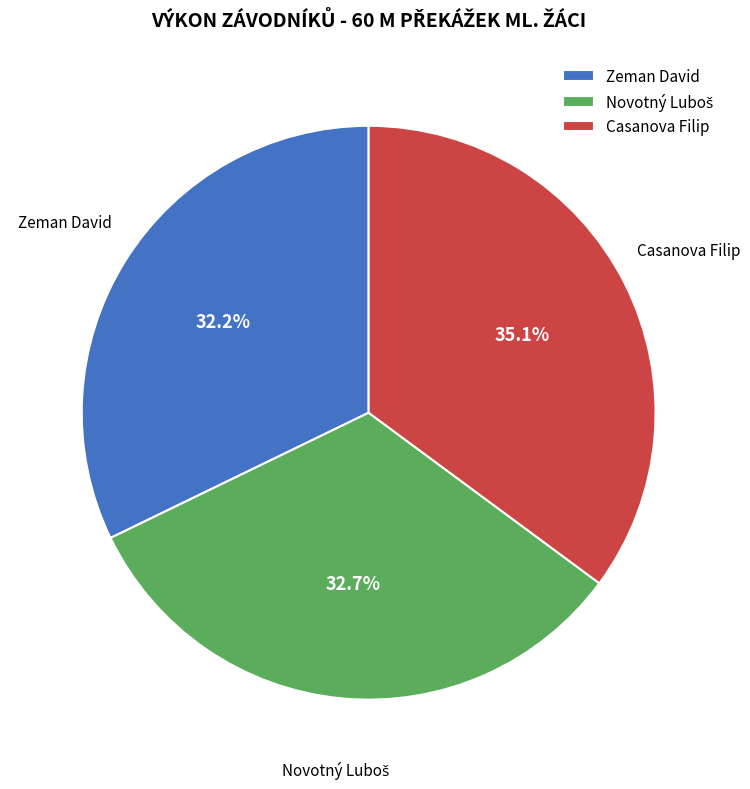

True or false: Casanova Filip accounts for 35% of the total.

True